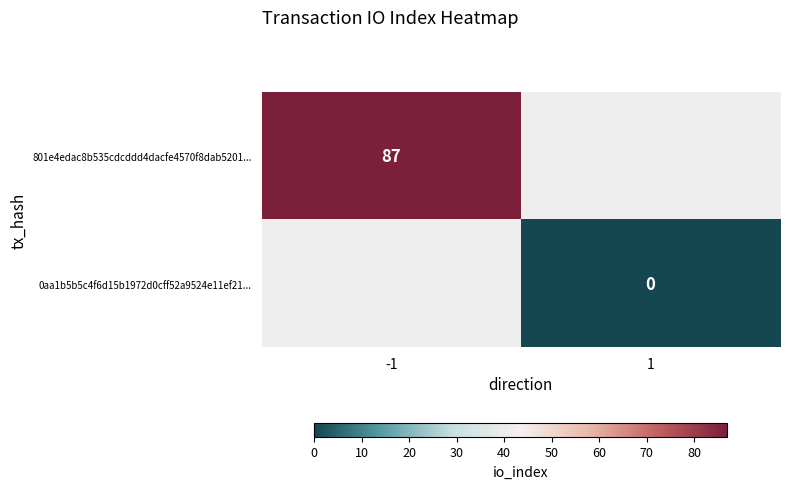

Is it true that 801e4edac8b535cdcddd4dacfe4570f8dab5201... equals 87 at -1?

True